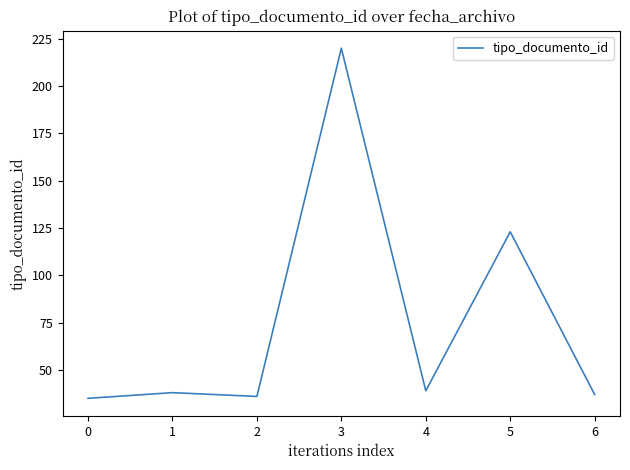

How many interior local peaks (higher than both neighbors) does the data have?

3